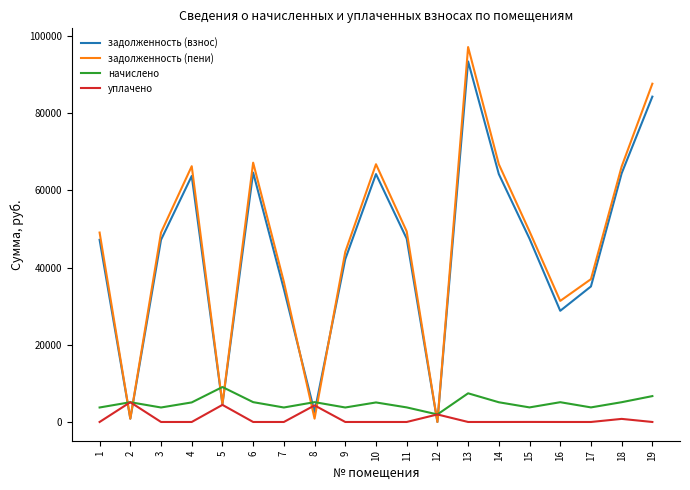

How many distinct data groups are displayed?

4